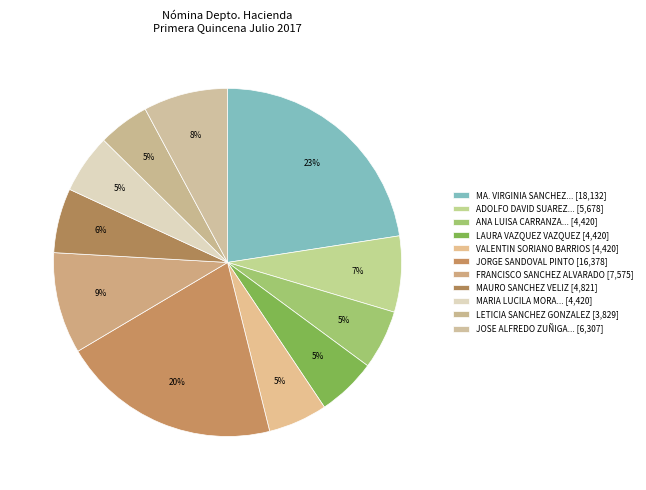

To the nearest percent, what is the average slice percentage?

9%